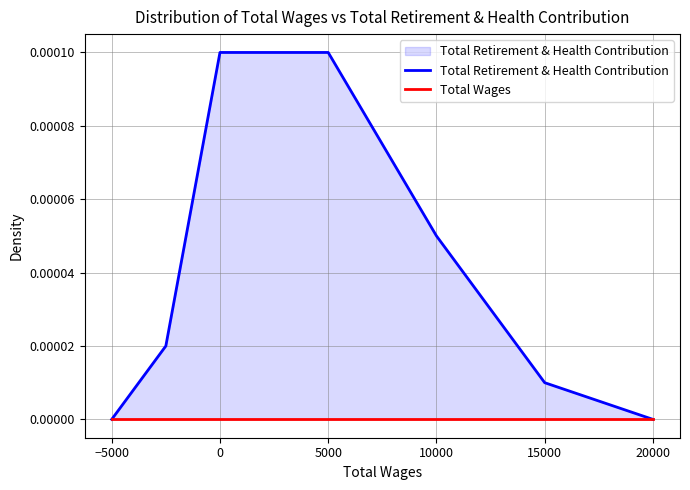

Is it true that Total Retirement & Health Contribution equals 0.0 at 10000?

True